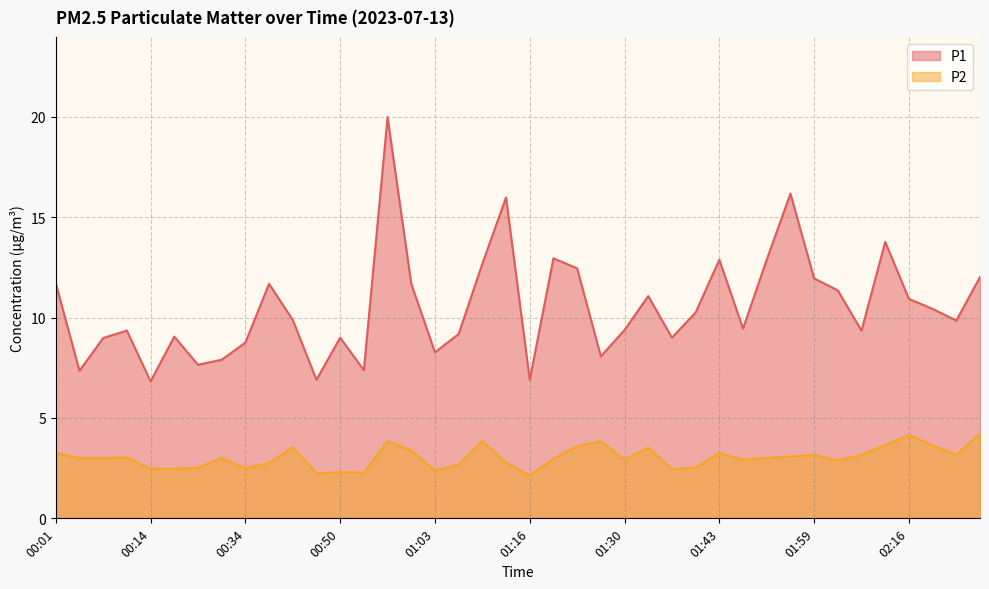

Between 01:23 and 02:16, which series saw the biggest shift?

P1